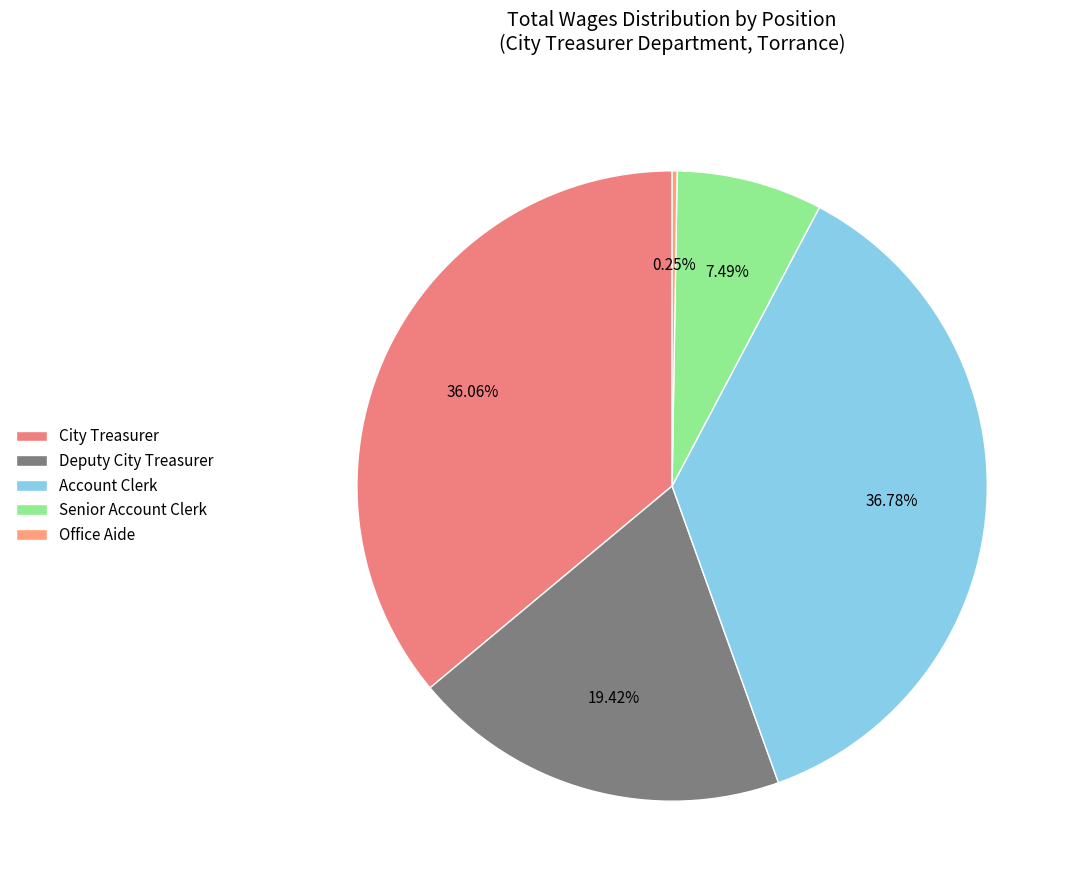

Rank the categories by value from lowest to highest.

Office Aide, Senior Account Clerk, Deputy City Treasurer, City Treasurer, Account Clerk